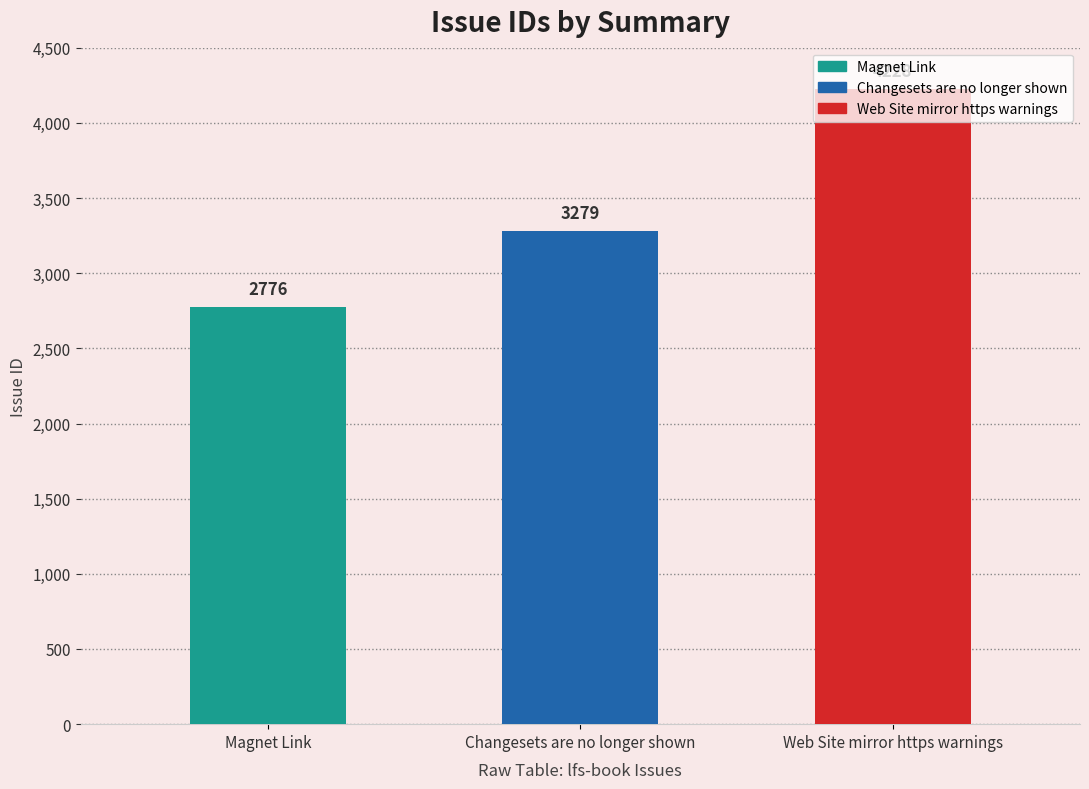

How many bars are there in total?

3